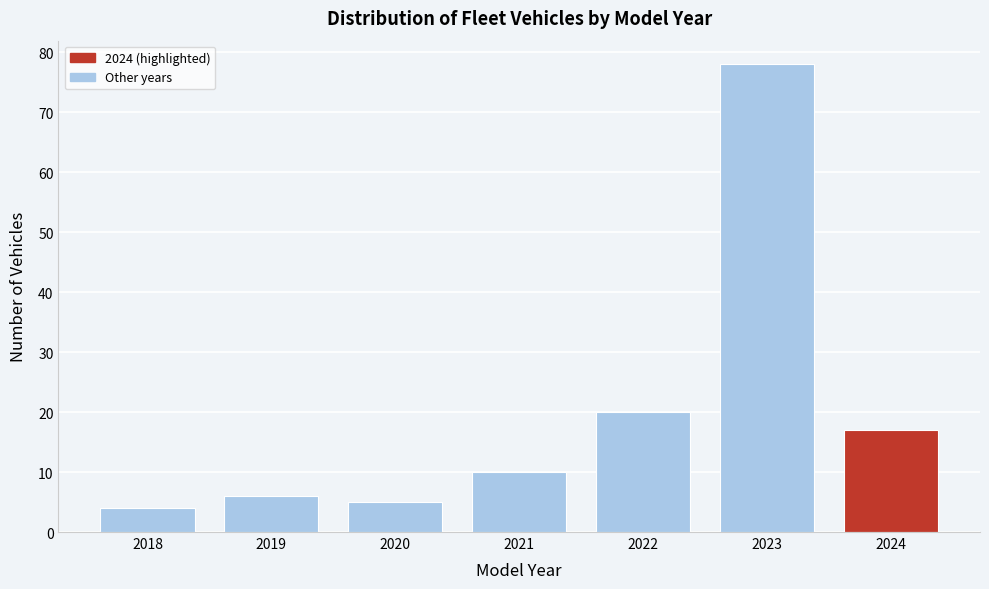

Reading right to left, transcribe all the data shown in this chart.

17	78	20	10	5	6	4